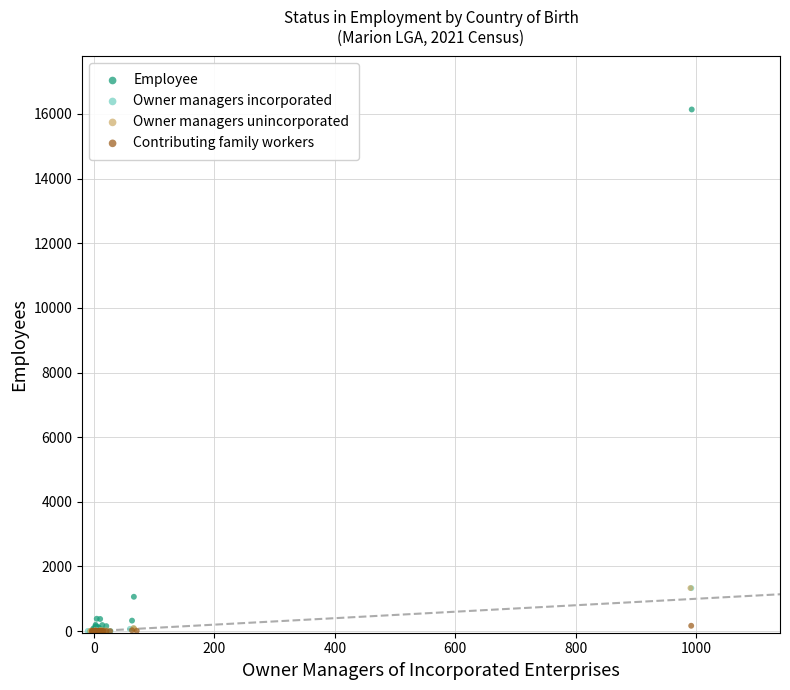

Which series has the widest spread of Y values?

Employee